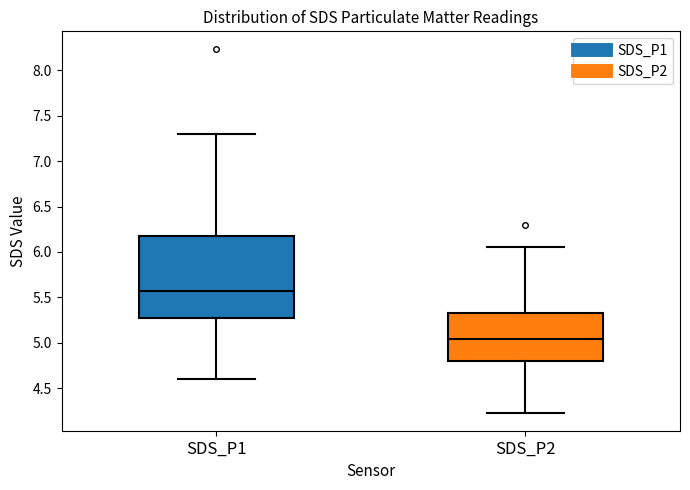

Reading left to right, transcribe this box plot: for each box, give where its median line is, the range the box spans, and where its two whiskers end, as read against the y-axis. The values are not printed on the chart, so give them approximately, as read against the axis.

SDS_P1: median 5.55, box 5.30 to 6.20, whiskers 4.60 to 7.30
SDS_P2: median 5.05, box 4.80 to 5.30, whiskers 4.25 to 6.05